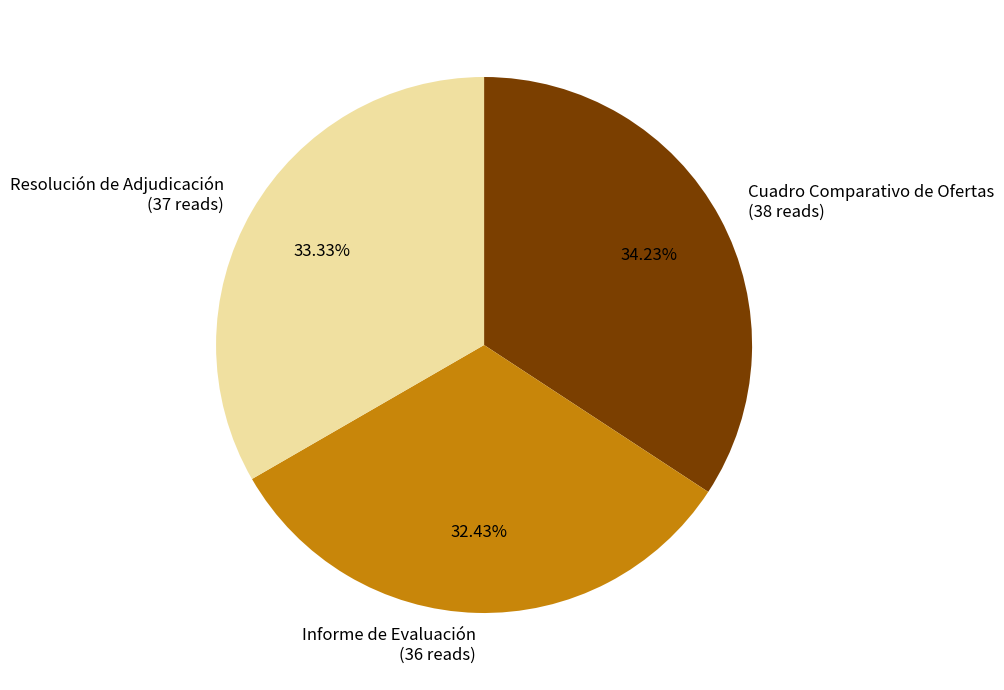

Between Resolución de Adjudicación and Cuadro Comparativo de Ofertas, which is larger?

Cuadro Comparativo de Ofertas